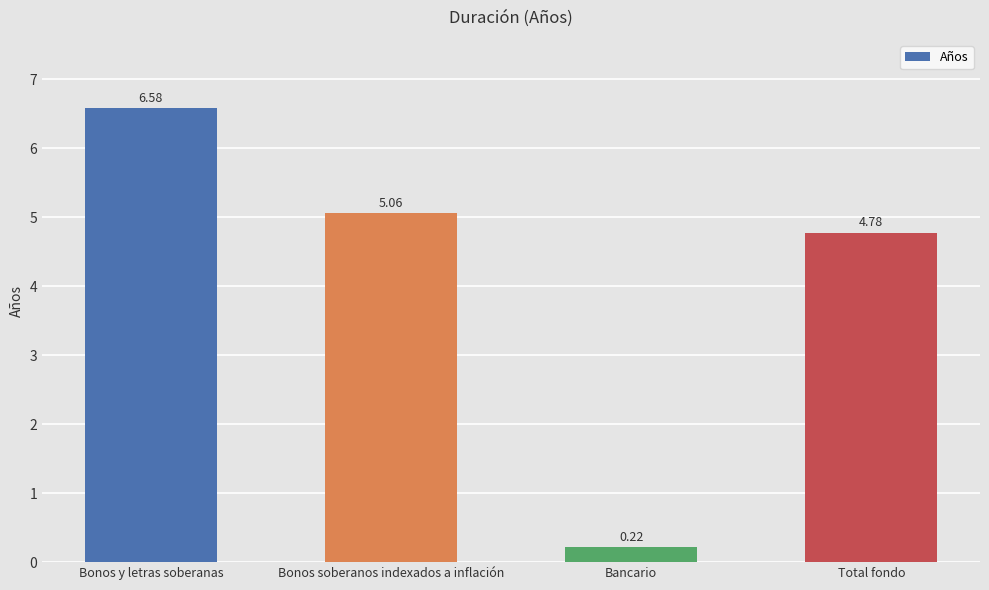

Are the bars grouped side by side (vs. stacked)?

No